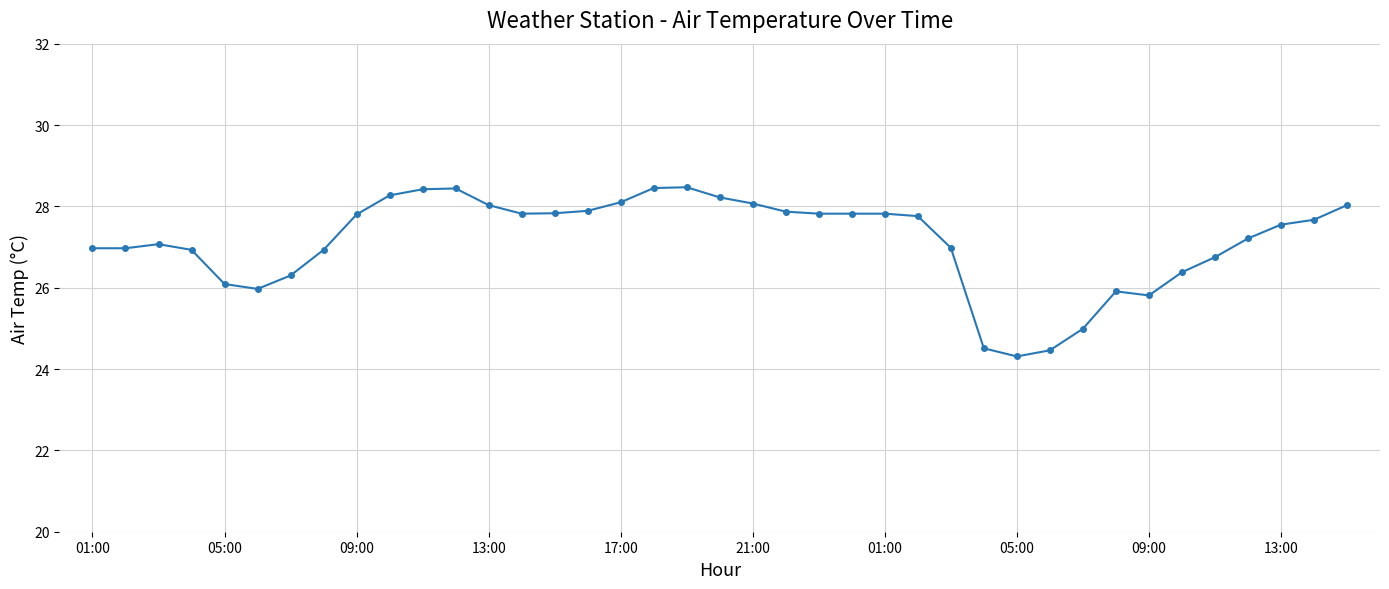

What is the minimum value shown in the chart?

24.3